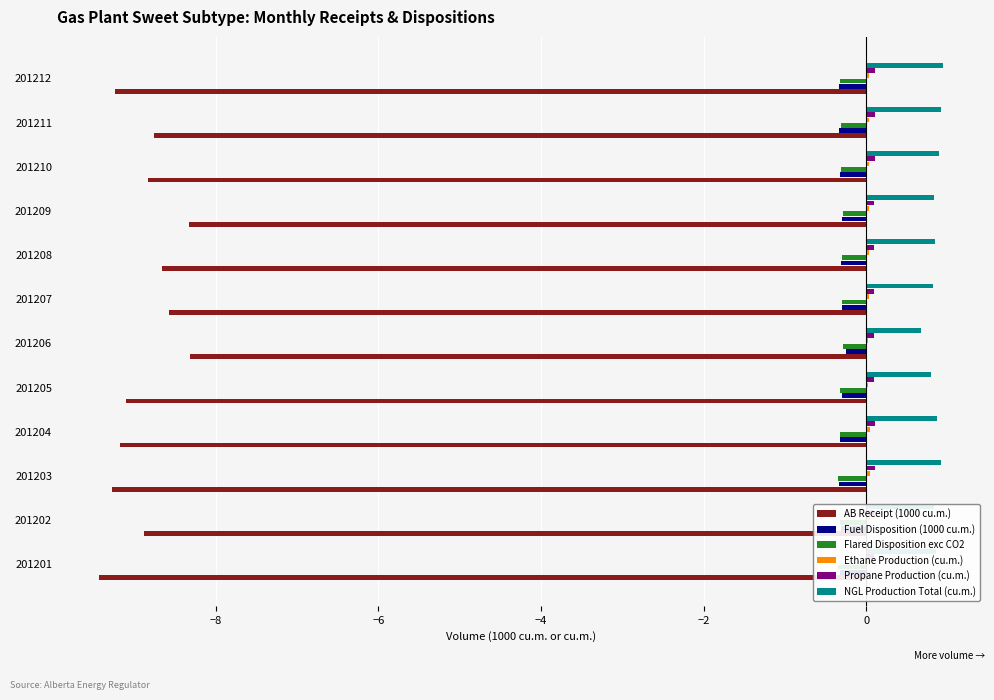

At 201203, list the series in order from smallest to largest.

AB Receipt (1000 cu.m.), Flared Disposition exc CO2, Fuel Disposition (1000 cu.m.), Ethane Production (cu.m.), Propane Production (cu.m.), NGL Production Total (cu.m.)